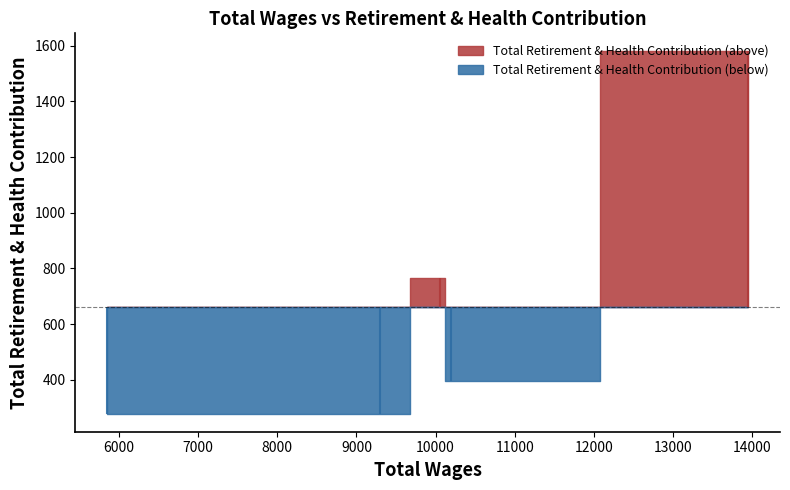

How many data points are less than 397?

2